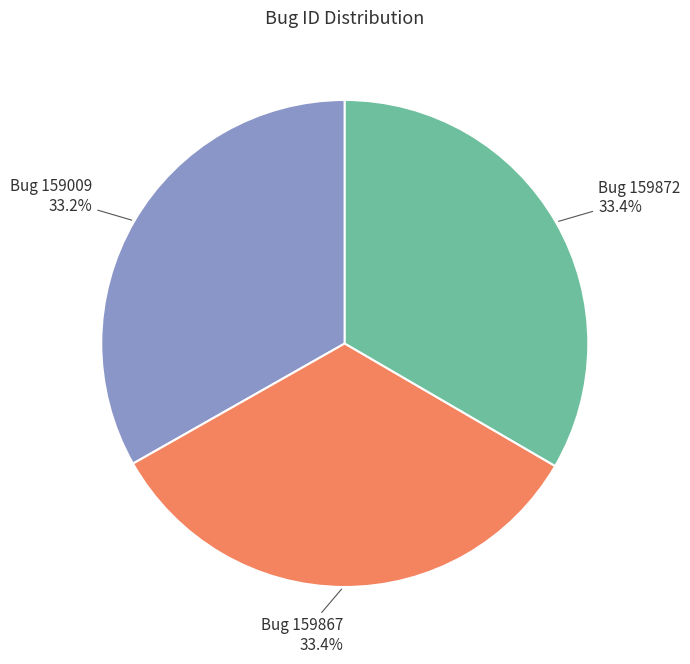

Is there any slice that represents more than half of the pie?

No